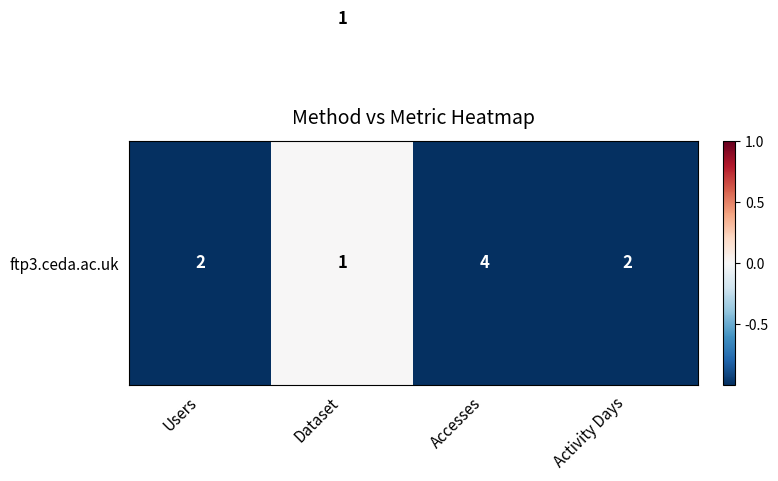

At how many categories does at least one series exceed 3?

3